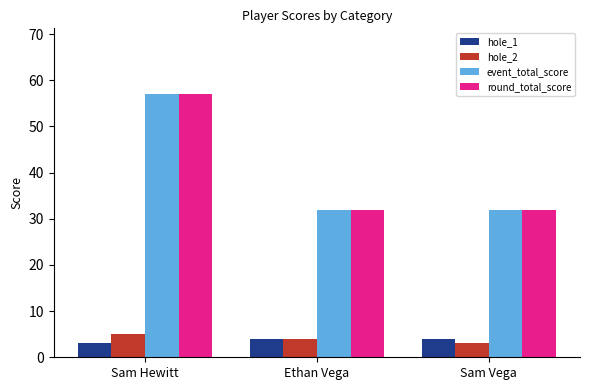

At which label does hole_2 first exceed 4?

Sam Hewitt